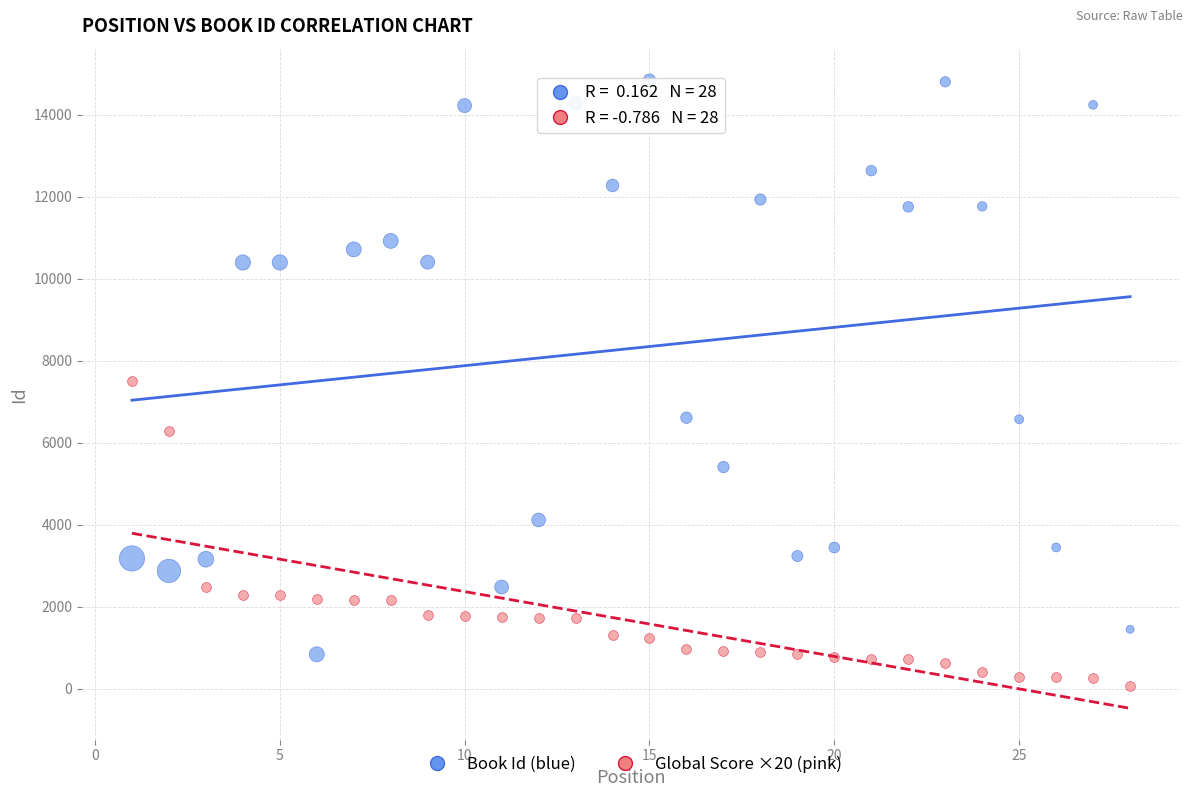

Across all data points, what is the range of X values (max minus min)?

27